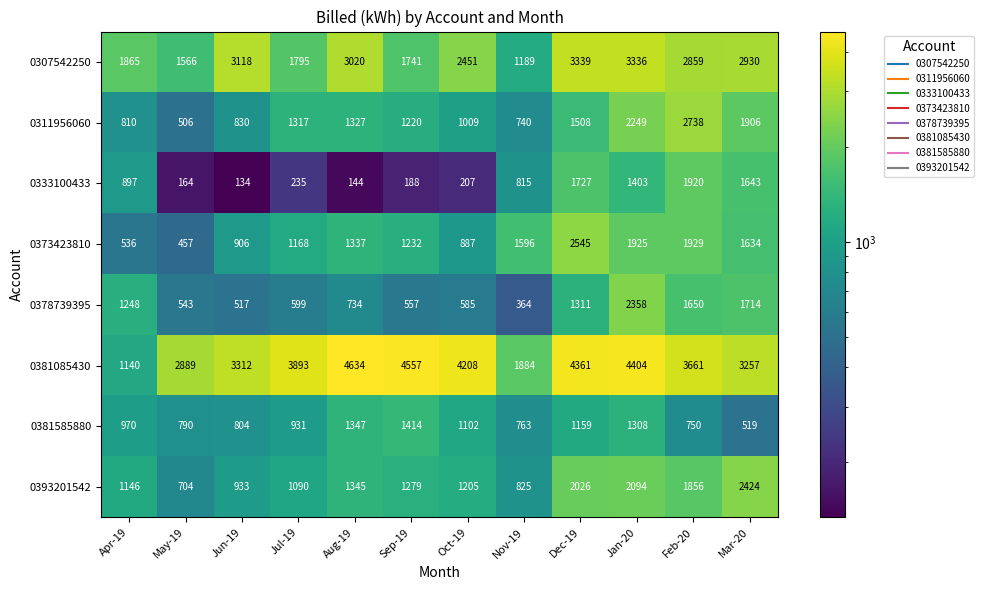

What is the sum of all 0307542250 values?

29209